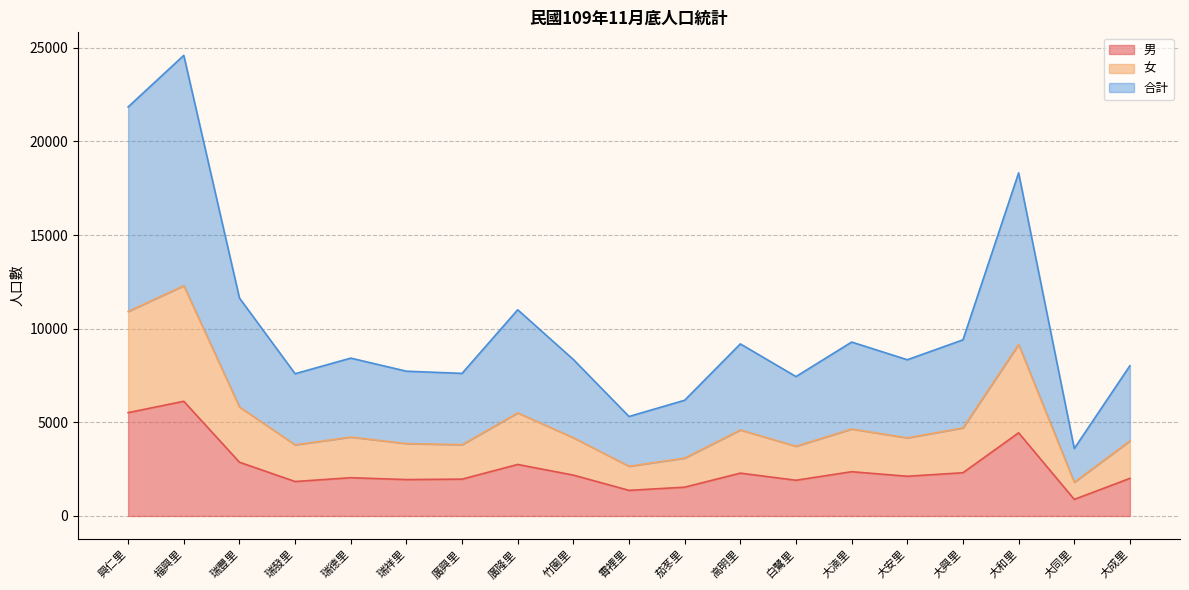

Reading left to right, extract all data points from this chart.

男: 興仁里=5518	福興里=6124	瑞豐里=2871	瑞發里=1840	瑞德里=2044	瑞祥里=1944	廣興里=1968	廣隆里=2751	竹園里=2182	霄裡里=1368	茄苳里=1538	高明里=2288	白鷺里=1908	大湳里=2364	大安里=2121	大興里=2309	大和里=4441	大同里=887	大成里=2008
女: 興仁里=10920	福興里=12296	瑞豐里=5819	瑞發里=3798	瑞德里=4214	瑞祥里=3865	廣興里=3807	廣隆里=5505	竹園里=4177	霄裡里=2656	茄苳里=3090	高明里=4594	白鷺里=3722	大湳里=4643	大安里=4171	大興里=4702	大和里=9159	大同里=1801	大成里=4011
合計: 興仁里=21840	福興里=24592	瑞豐里=11638	瑞發里=7596	瑞德里=8428	瑞祥里=7730	廣興里=7614	廣隆里=11010	竹園里=8354	霄裡里=5312	茄苳里=6180	高明里=9188	白鷺里=7444	大湳里=9286	大安里=8342	大興里=9404	大和里=18318	大同里=3602	大成里=8022